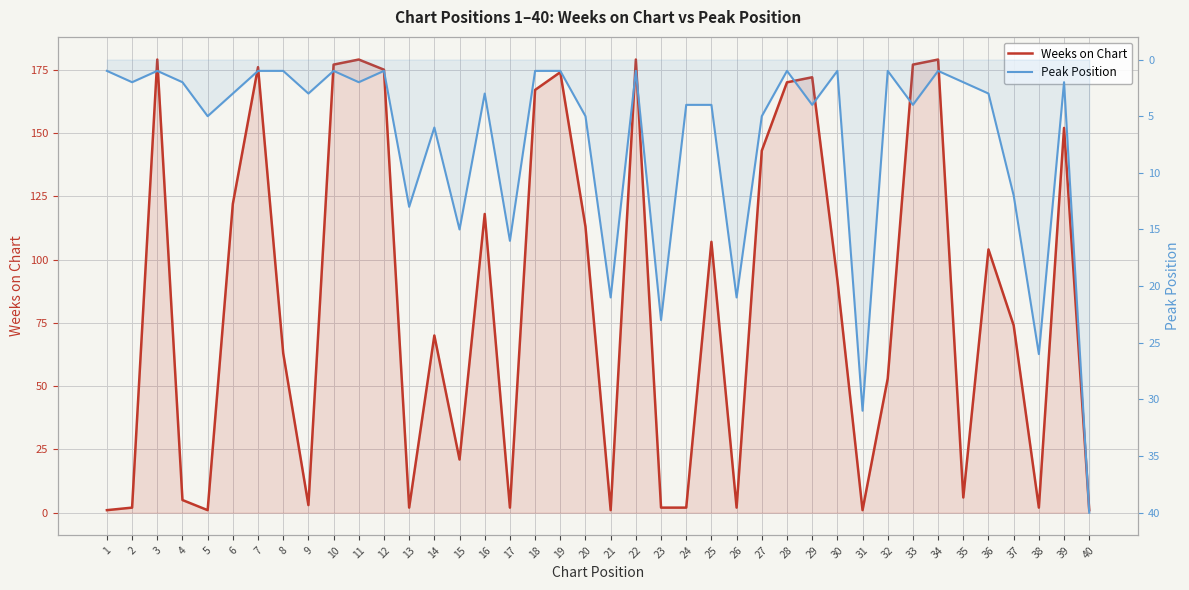

Which series ends up on top after the final intersection of Weeks on Chart and Peak Position?

Peak Position